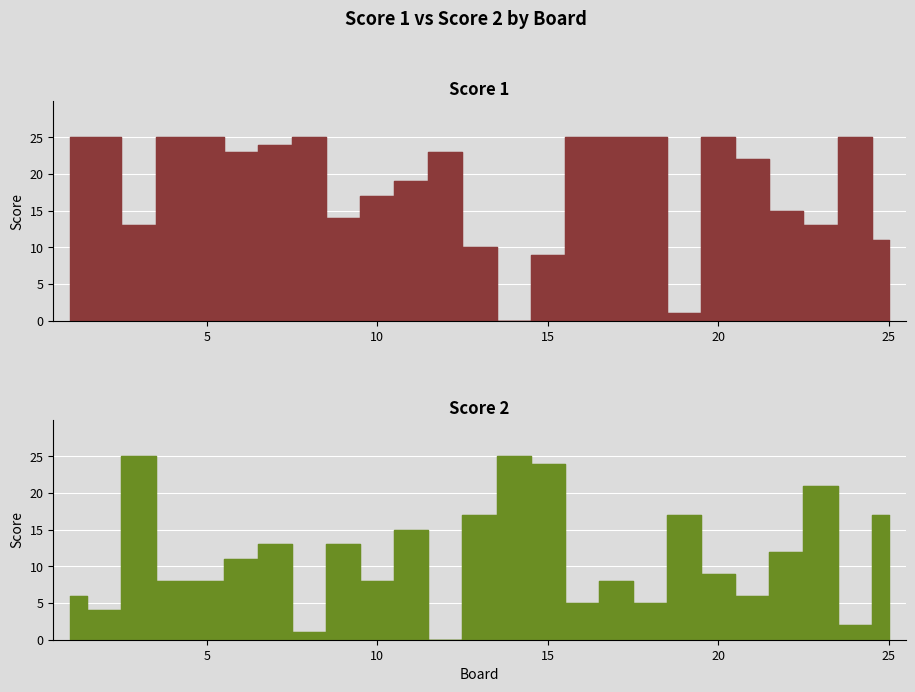

How many lines are shown in the chart?

2